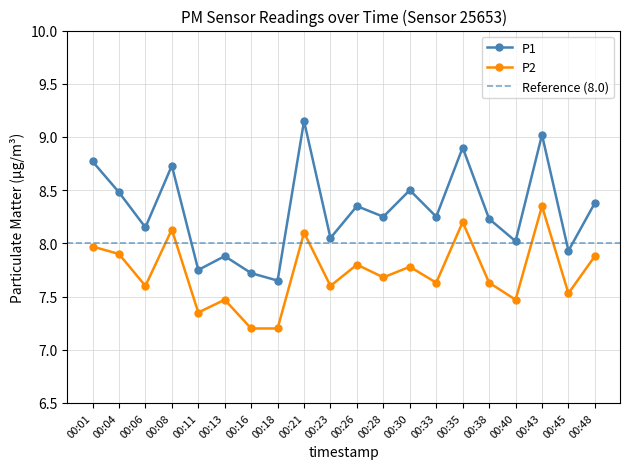

At how many categories does at least one series exceed 7?

20